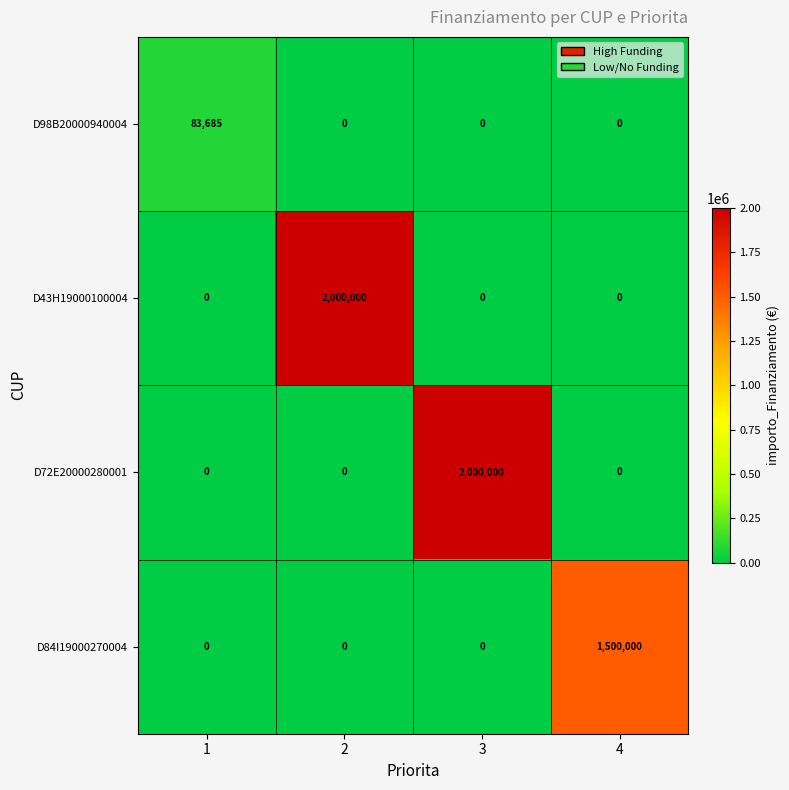

Which category has the highest value in the D72E20000280001 series?

3